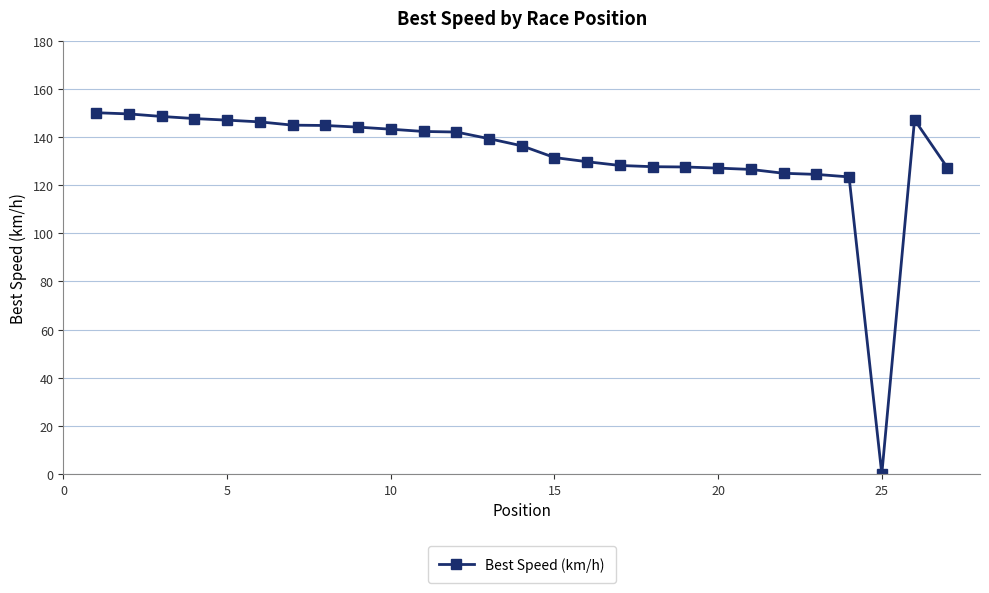

What is the greatest value displayed?

150.1